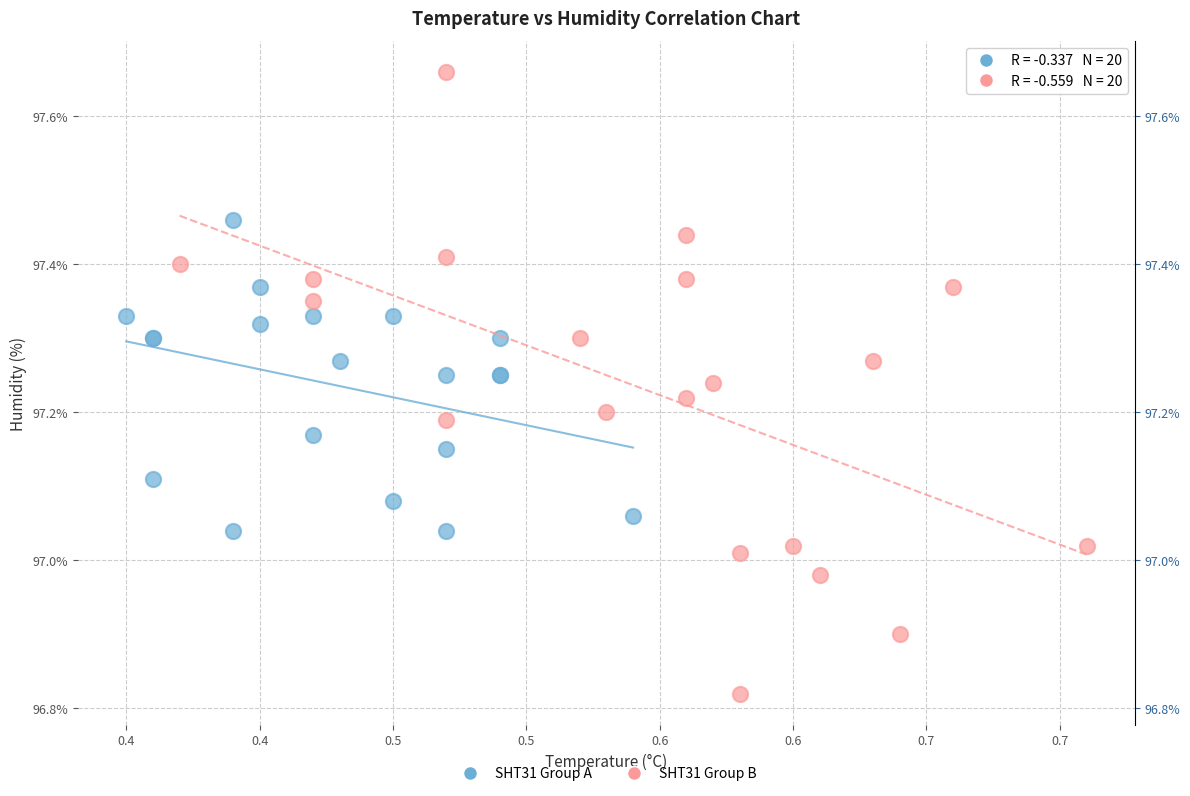

Which series reaches the maximum Y coordinate?

SHT31 Group B